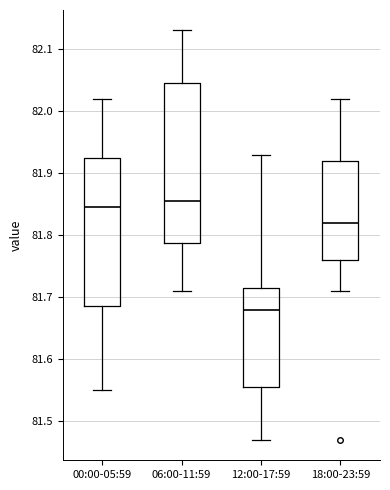

Which box is the tallest, from its lower edge to its upper edge?

06:00-11:59